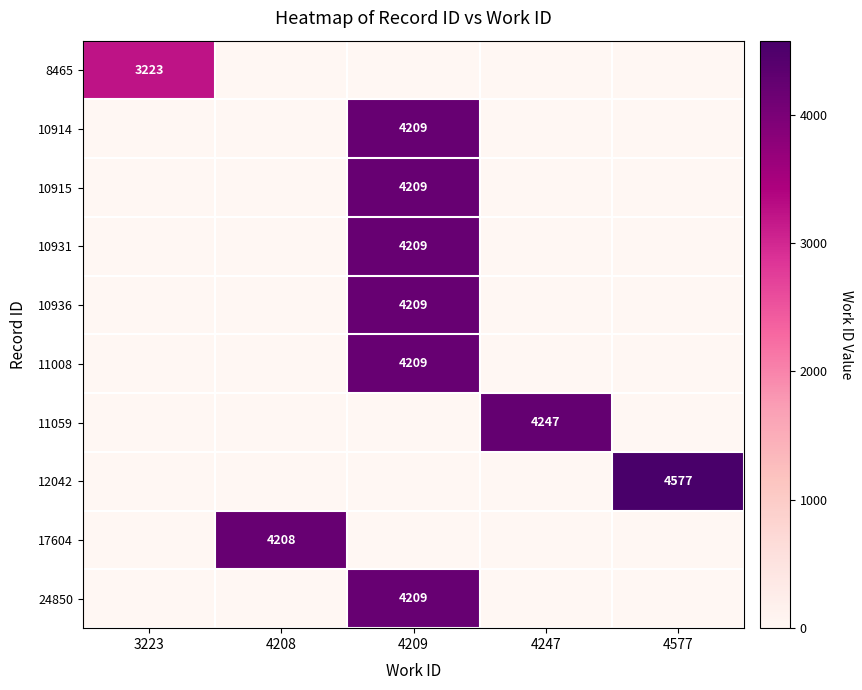

At which label is 17604 closest to 2104?

3223